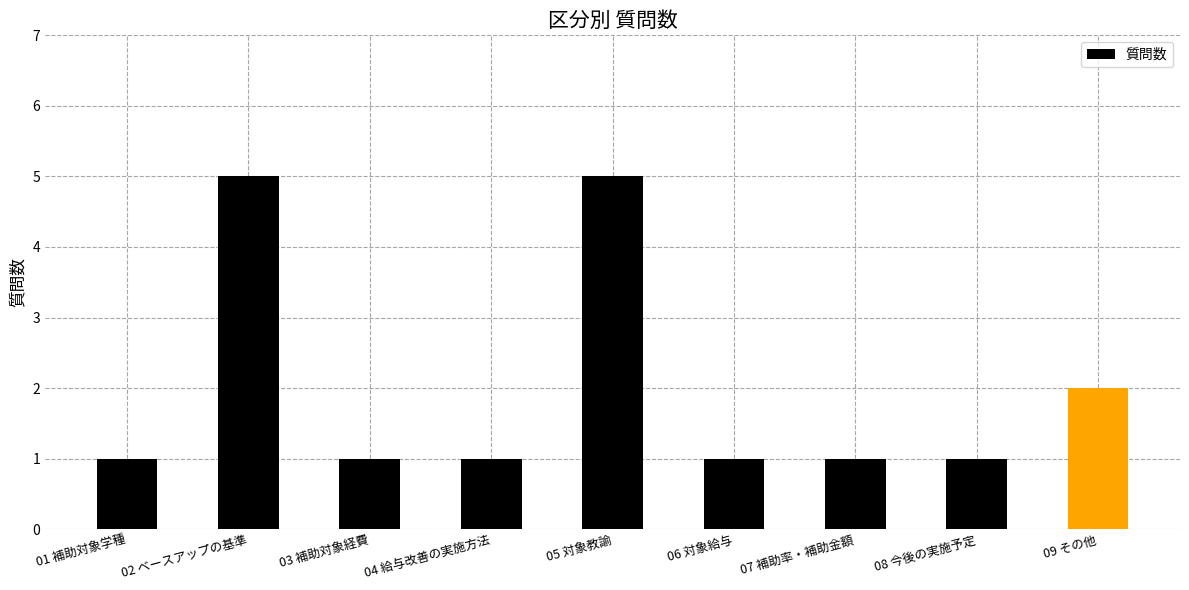

Does the chart contain any negative values?

No